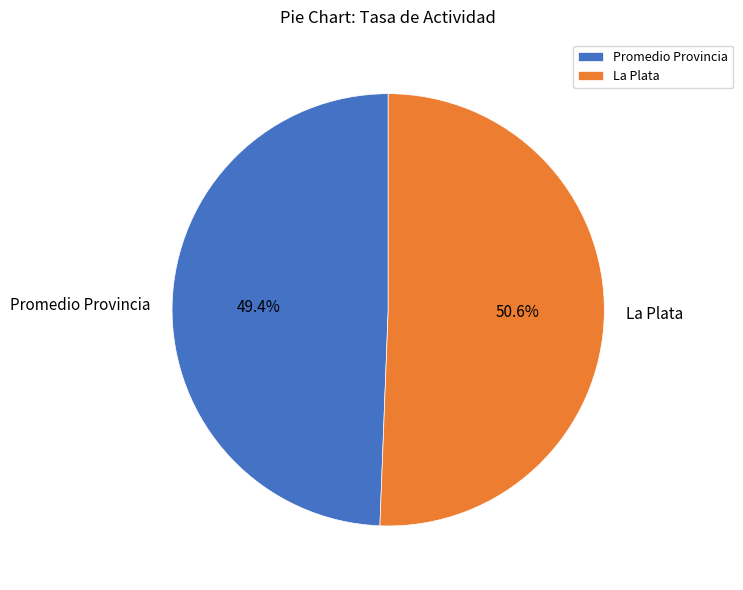

Which category accounts for the majority?

La Plata